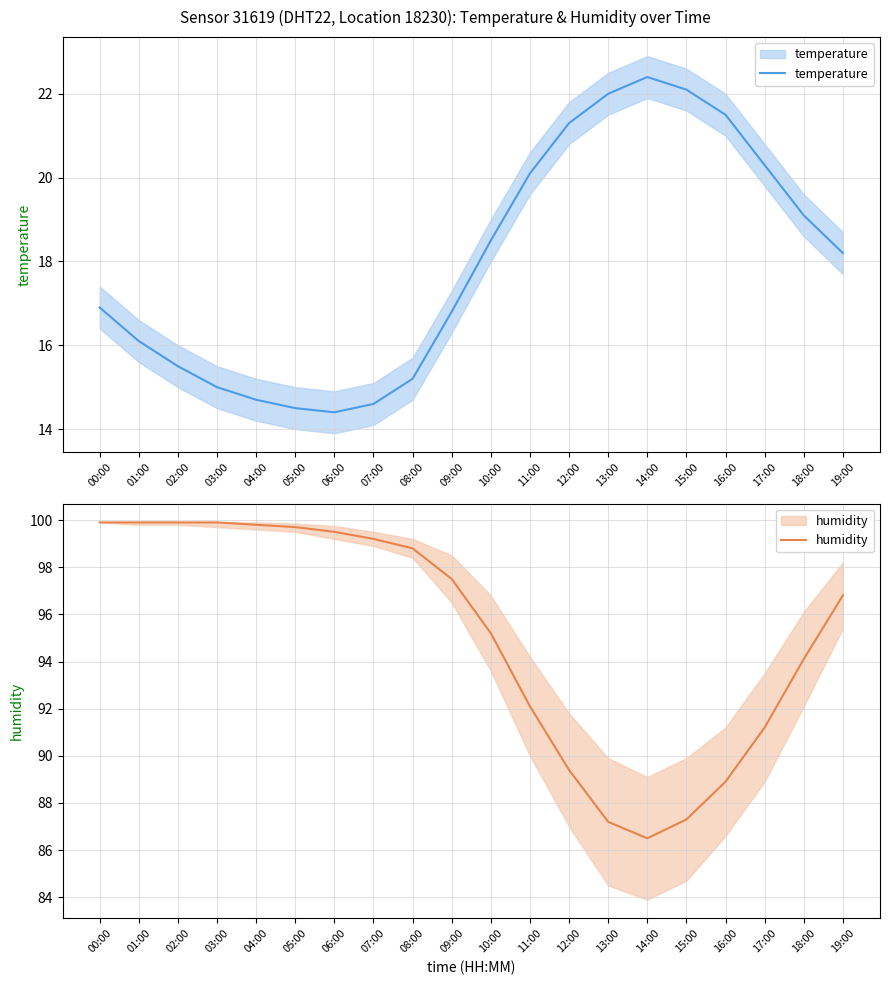

In temperature, how many points are higher than both neighbors (excluding endpoints)?

1